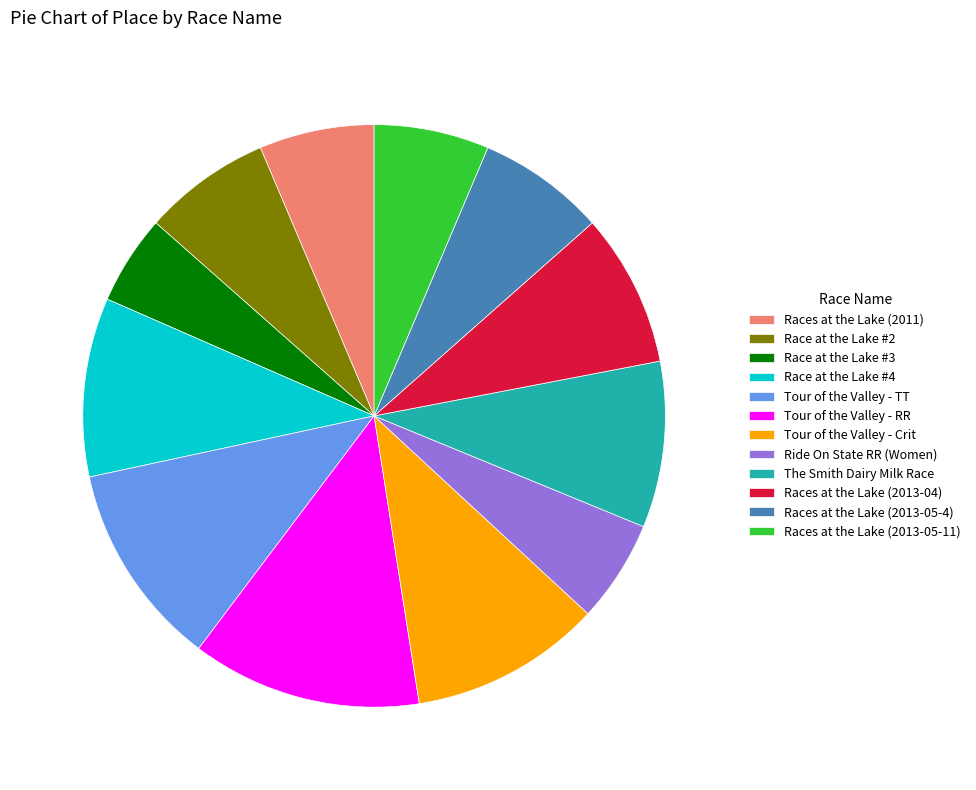

The Races at the Lake (2013-05-11) slice represents 6% of the pie. True or false?

True